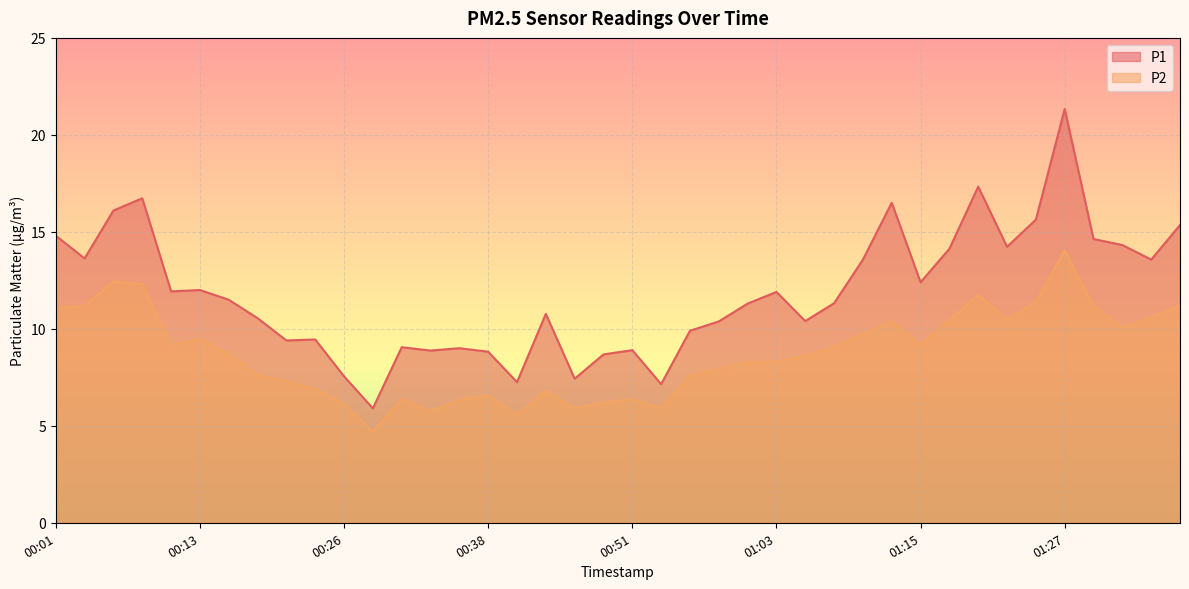

What are all the series names shown in the legend?

P1, P2